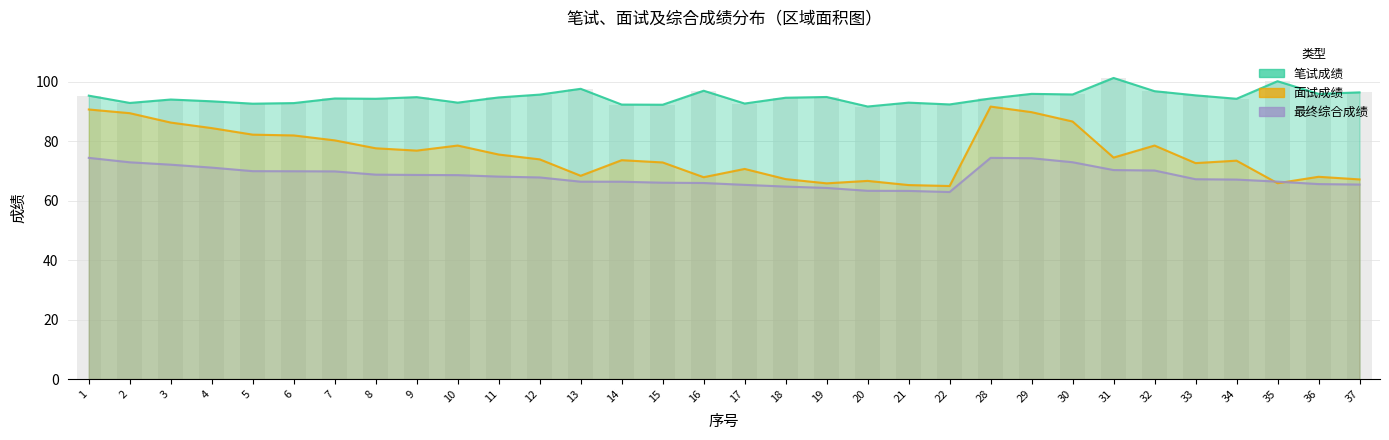

Which series has the largest total across all categories?

笔试成绩